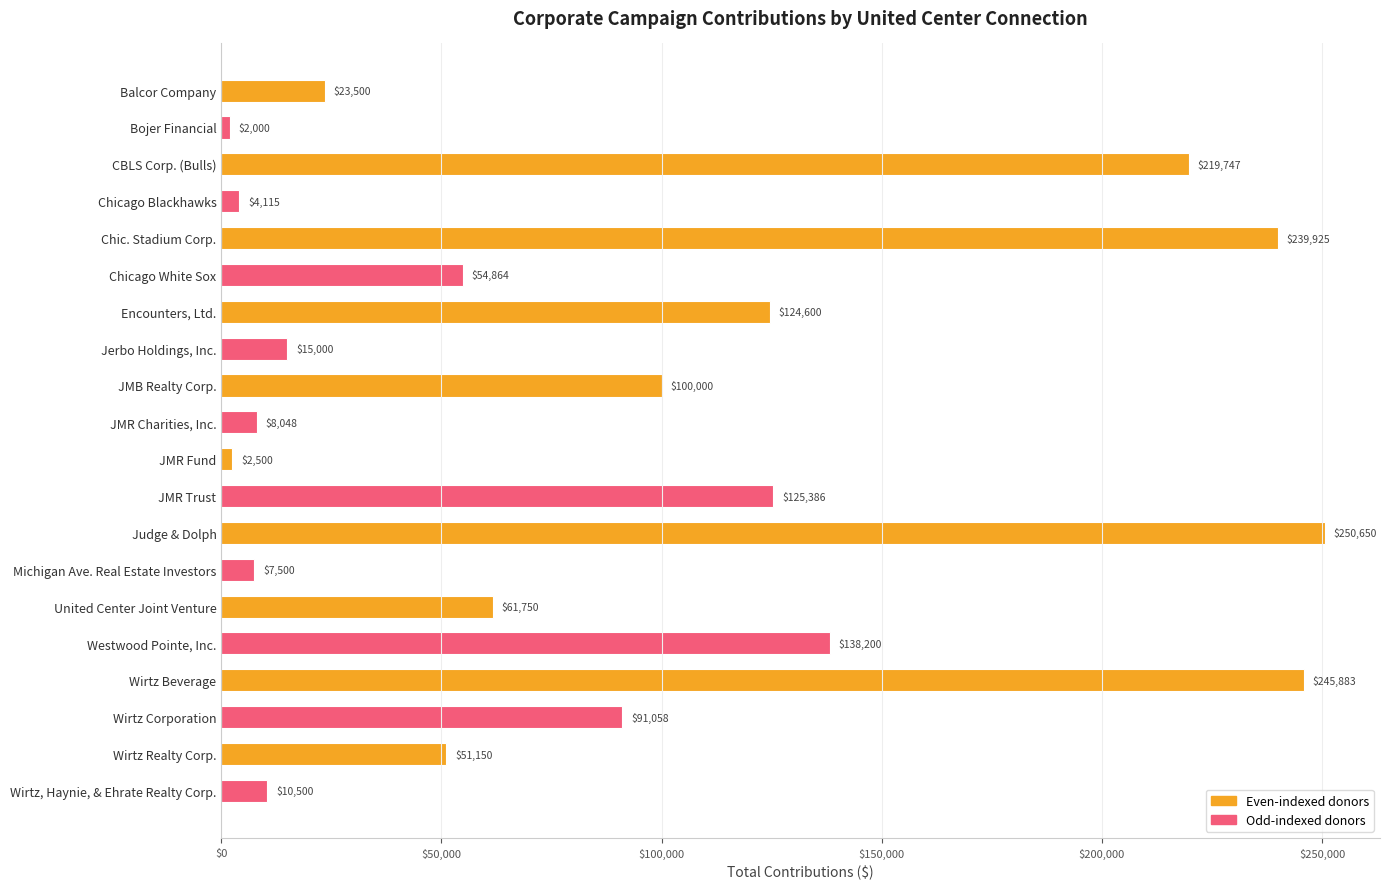

What is the change in value from JMB Realty Corp. to United Center Joint Venture?

-38250.0